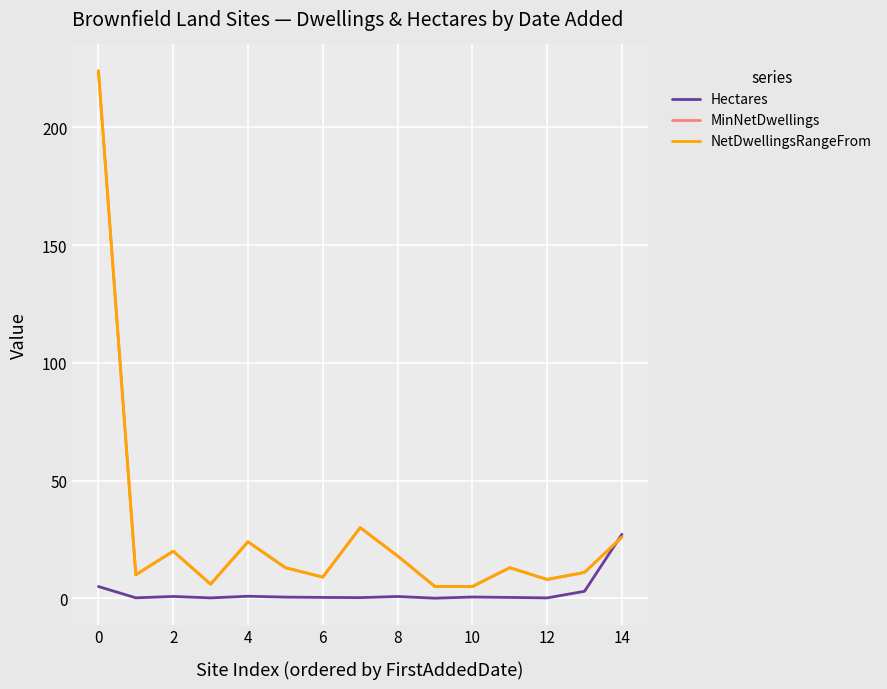

Does the chart display data point markers on the line(s)?

No